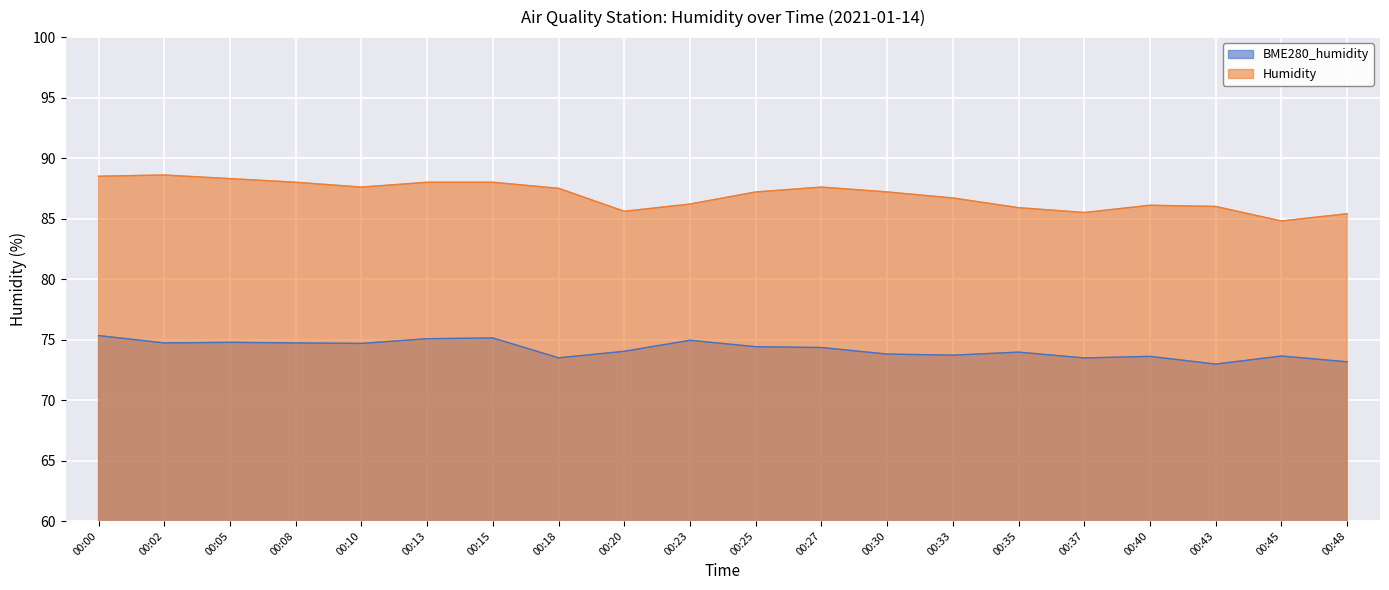

Reading left to right, extract all data points from this chart.

BME280_humidity: 00:00=75.3	00:02=74.7	00:05=74.8	00:08=74.7	00:10=74.7	00:13=75.1	00:15=75.1	00:18=73.5	00:20=74.0	00:23=74.9	00:25=74.4	00:27=74.3	00:30=73.8	00:33=73.7	00:35=74.0	00:37=73.5	00:40=73.6	00:43=73.0	00:45=73.6	00:48=73.2
Humidity: 00:00=88.5	00:02=88.6	00:05=88.3	00:08=88.0	00:10=87.6	00:13=88.0	00:15=88.0	00:18=87.5	00:20=85.6	00:23=86.2	00:25=87.2	00:27=87.6	00:30=87.2	00:33=86.7	00:35=85.9	00:37=85.5	00:40=86.1	00:43=86.0	00:45=84.8	00:48=85.4